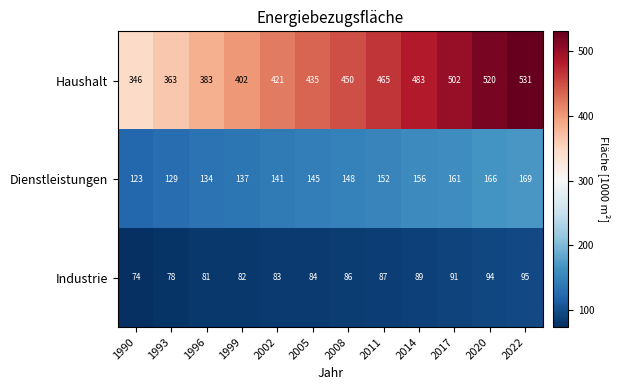

At how many categories does at least one series exceed 152?

12